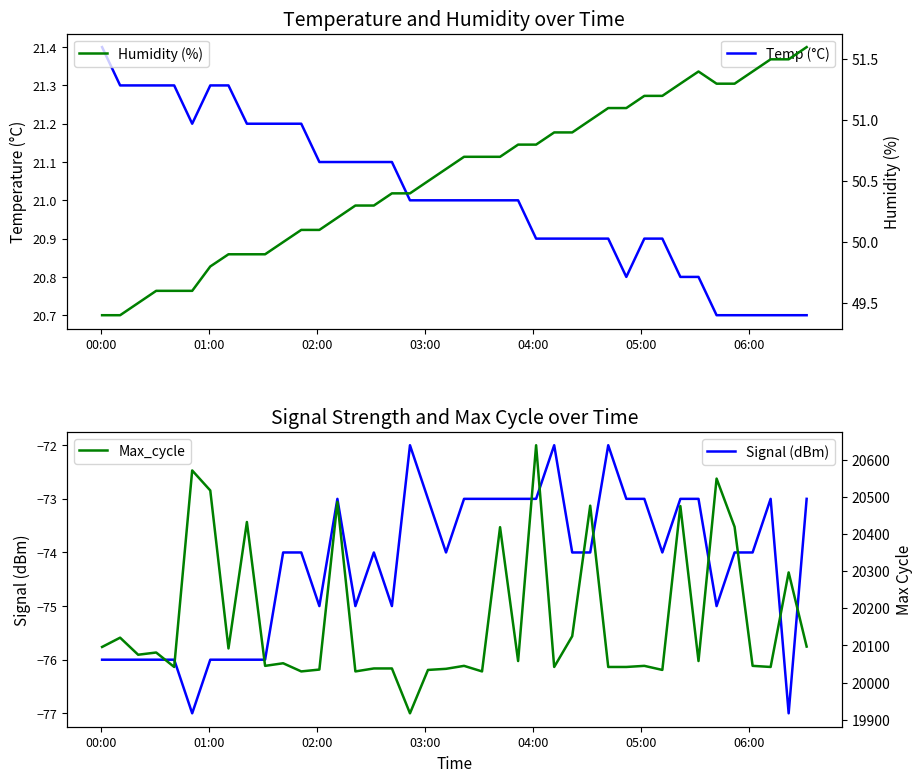

Reading left to right, extract all data points from this chart.

Temp (°C): 21.4	21.3	21.3	21.3	21.3	21.2	21.3	21.3	21.2	21.2	21.2	21.2	21.1	21.1	21.1	21.1	21.1	21.0	21.0	21.0	21.0	21.0	21.0	21.0	20.9	20.9	20.9	20.9	20.9	20.8	20.9	20.9	20.8	20.8	20.7	20.7	20.7	20.7	20.7	20.7
Signal (dBm): -76.0	-76.0	-76.0	-76.0	-76.0	-77.0	-76.0	-76.0	-76.0	-76.0	-74.0	-74.0	-75.0	-73.0	-75.0	-74.0	-75.0	-72.0	-73.0	-74.0	-73.0	-73.0	-73.0	-73.0	-73.0	-72.0	-74.0	-74.0	-72.0	-73.0	-73.0	-74.0	-73.0	-73.0	-75.0	-74.0	-74.0	-73.0	-77.0	-73.0
Humidity (%): 49.4	49.4	49.5	49.6	49.6	49.6	49.8	49.9	49.9	49.9	50.0	50.1	50.1	50.2	50.3	50.3	50.4	50.4	50.5	50.6	50.7	50.7	50.7	50.8	50.8	50.9	50.9	51.0	51.1	51.1	51.2	51.2	51.3	51.4	51.3	51.3	51.4	51.5	51.5	51.6
Max_cycle: 20096.0	20121.0	20075.0	20081.0	20042.0	20572.0	20518.0	20092.0	20433.0	20045.0	20052.0	20030.0	20035.0	20487.0	20030.0	20038.0	20038.0	19917.0	20034.0	20037.0	20045.0	20030.0	20419.0	20058.0	20640.0	20042.0	20125.0	20477.0	20042.0	20042.0	20045.0	20034.0	20476.0	20058.0	20550.0	20420.0	20045.0	20042.0	20297.0	20097.0